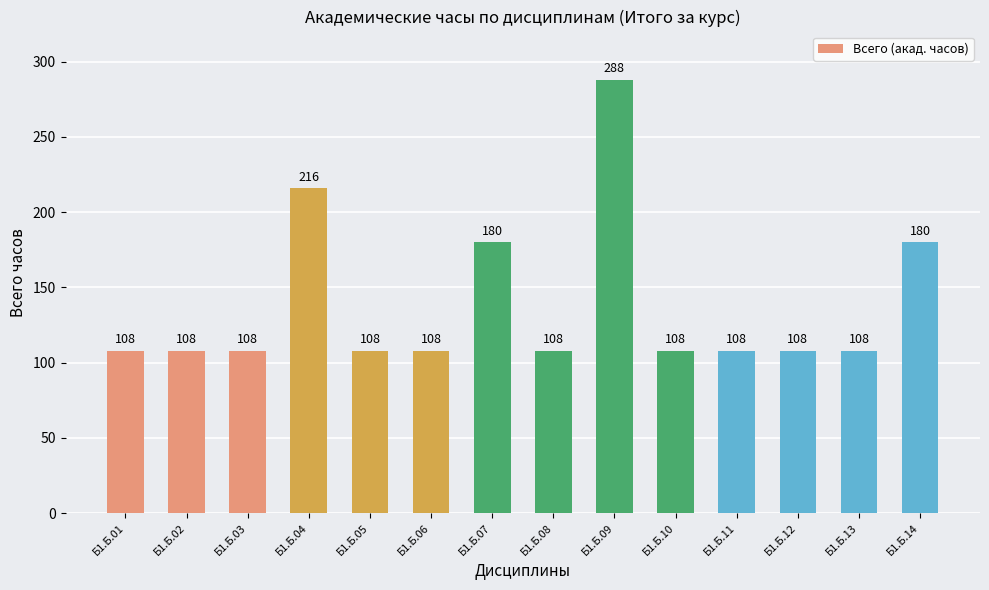

Reading right to left, list all the values displayed in this chart.

Б1.Б.14=180	Б1.Б.13=108	Б1.Б.12=108	Б1.Б.11=108	Б1.Б.10=108	Б1.Б.09=288	Б1.Б.08=108	Б1.Б.07=180	Б1.Б.06=108	Б1.Б.05=108	Б1.Б.04=216	Б1.Б.03=108	Б1.Б.02=108	Б1.Б.01=108